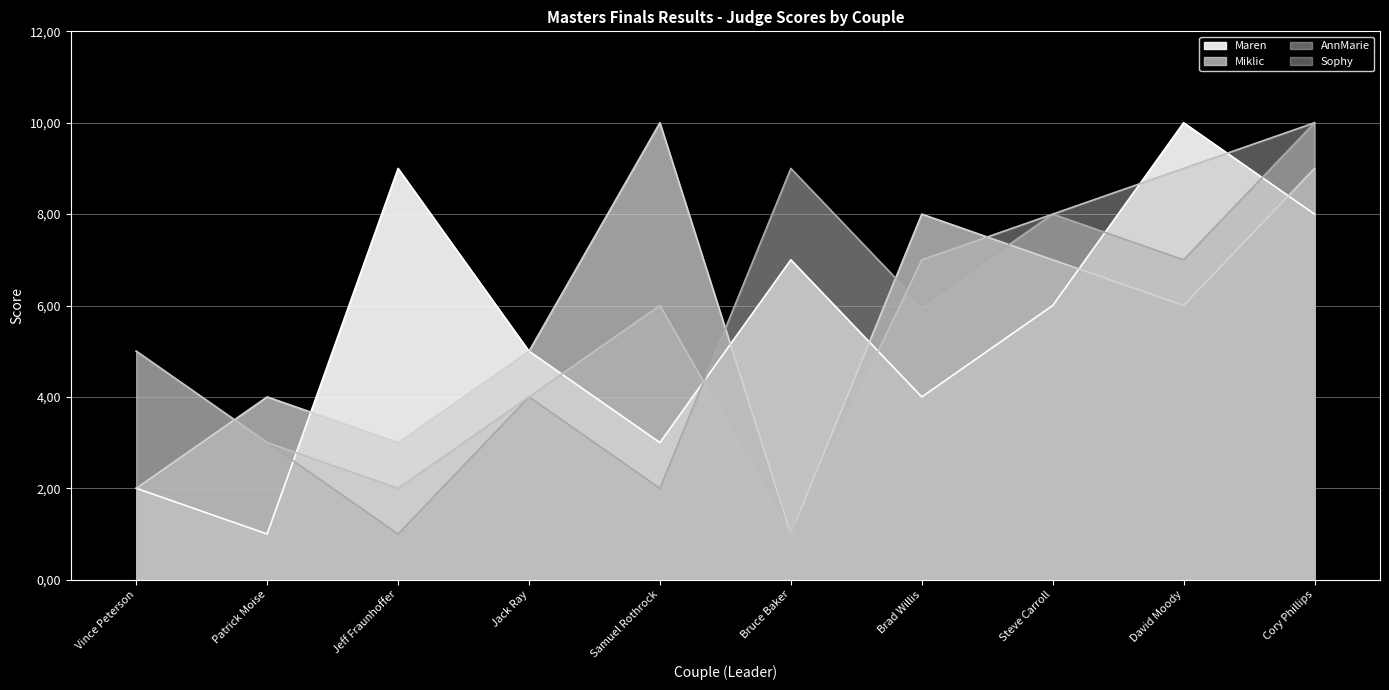

Count the number of categories in the chart.

10